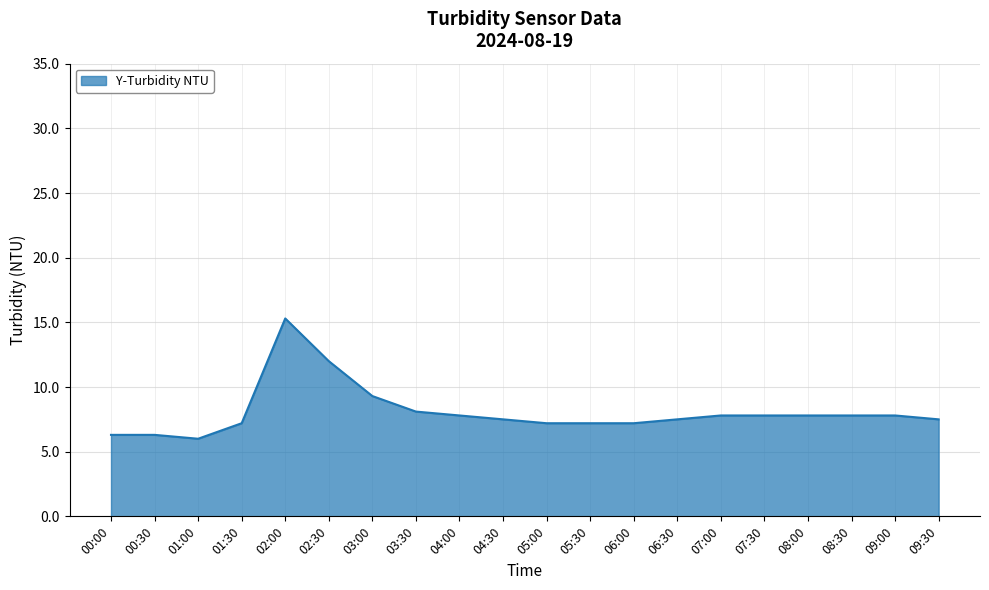

What is the difference between the maximum and minimum values?

9.3